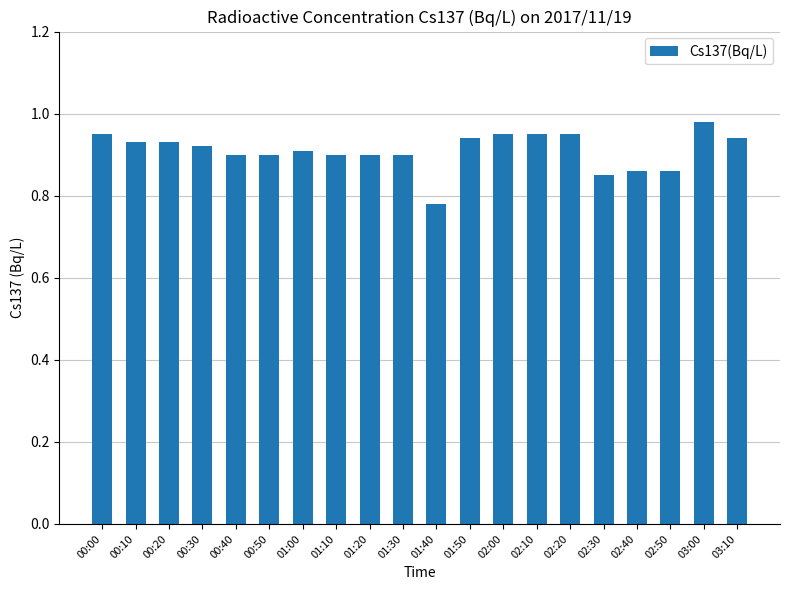

Which label corresponds to the largest value in the chart?

03:00